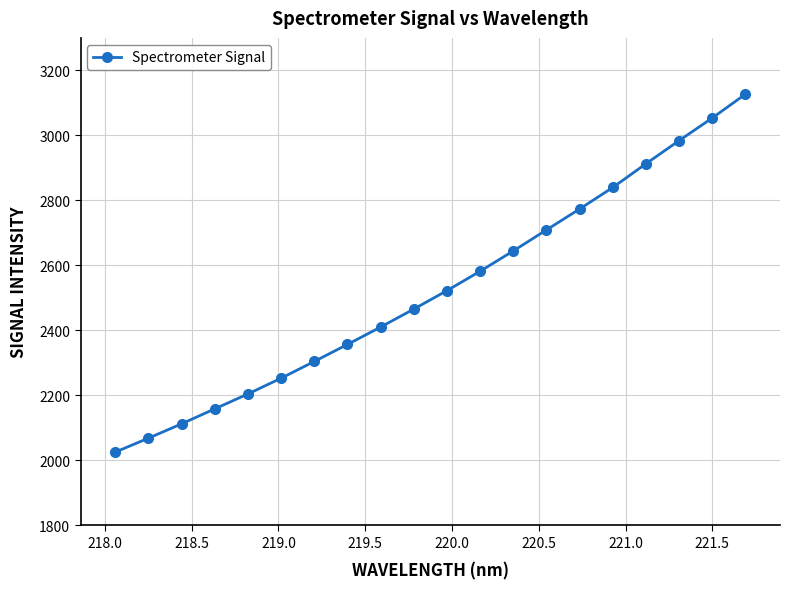

What is the minimum value shown in the chart?

2025.6